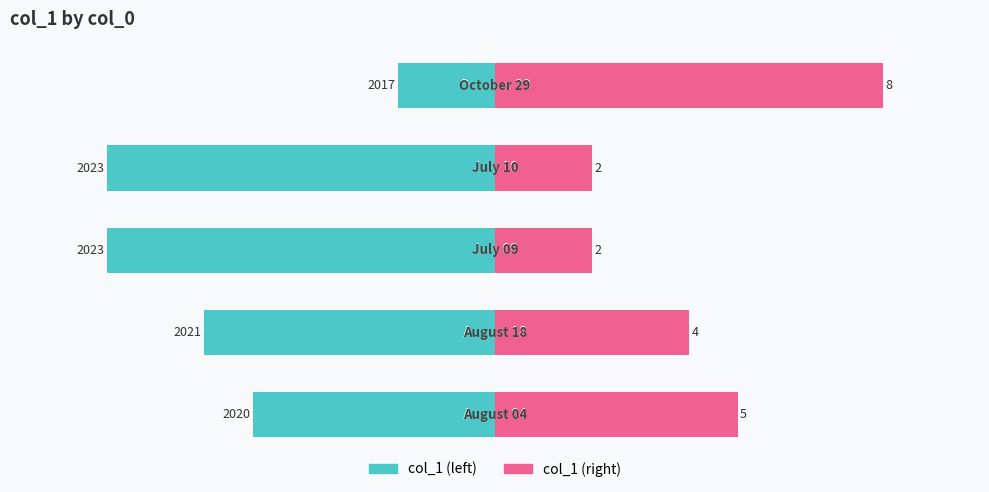

Which series changed the most between −7.5 and 0.0?

col_1 (left)